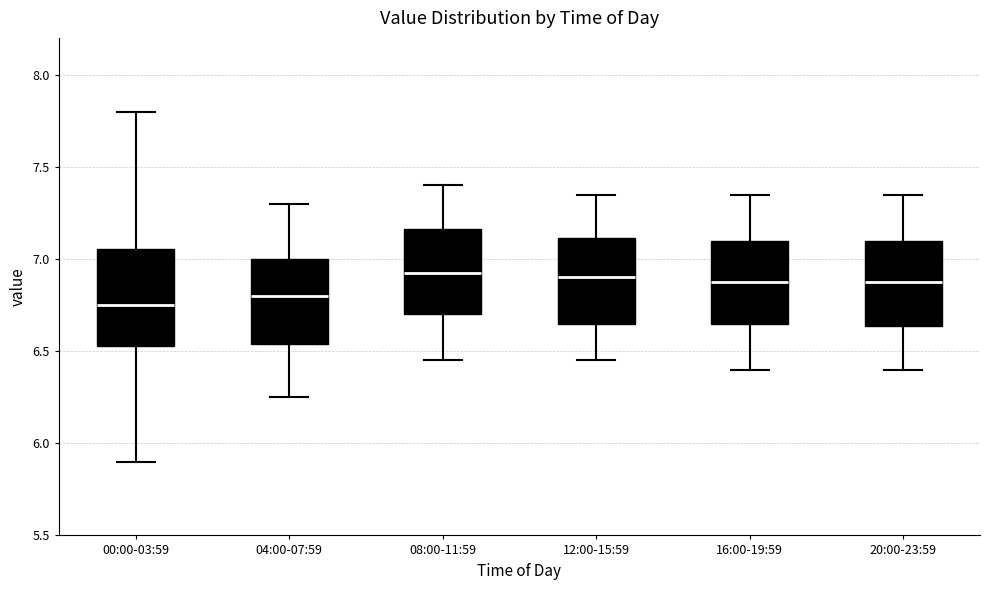

Where does the upper whisker of the box for 04:00-07:59 end on the y-axis? The values are not printed on the chart, so give them approximately, as read against the axis.

7.30